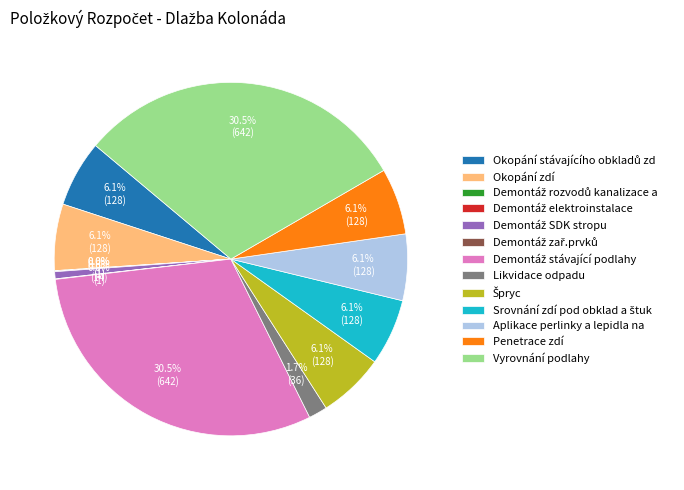

What portion of the pie excludes Aplikace perlinky a lepidla na?

93.9%